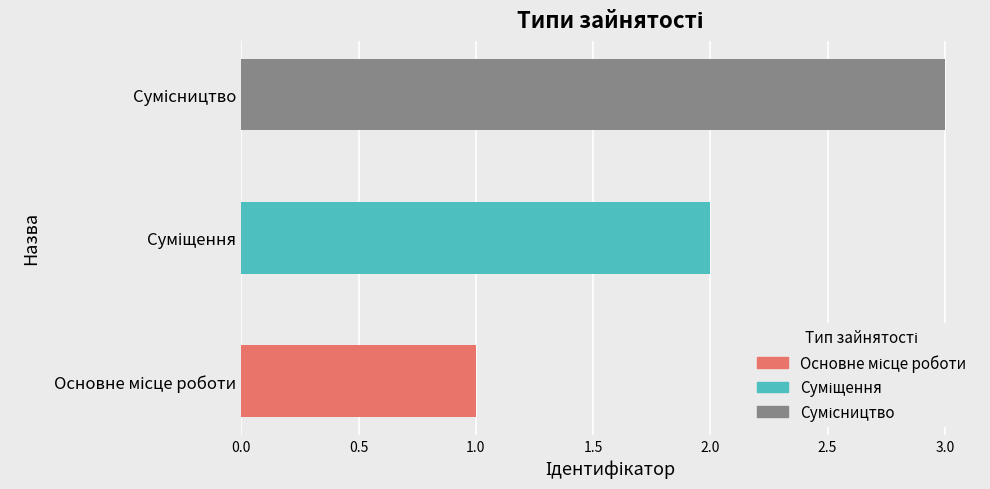

Reading right to left, what are all the values shown in this chart?

Сумісництво=3	Суміщення=2	Основне місце роботи=1